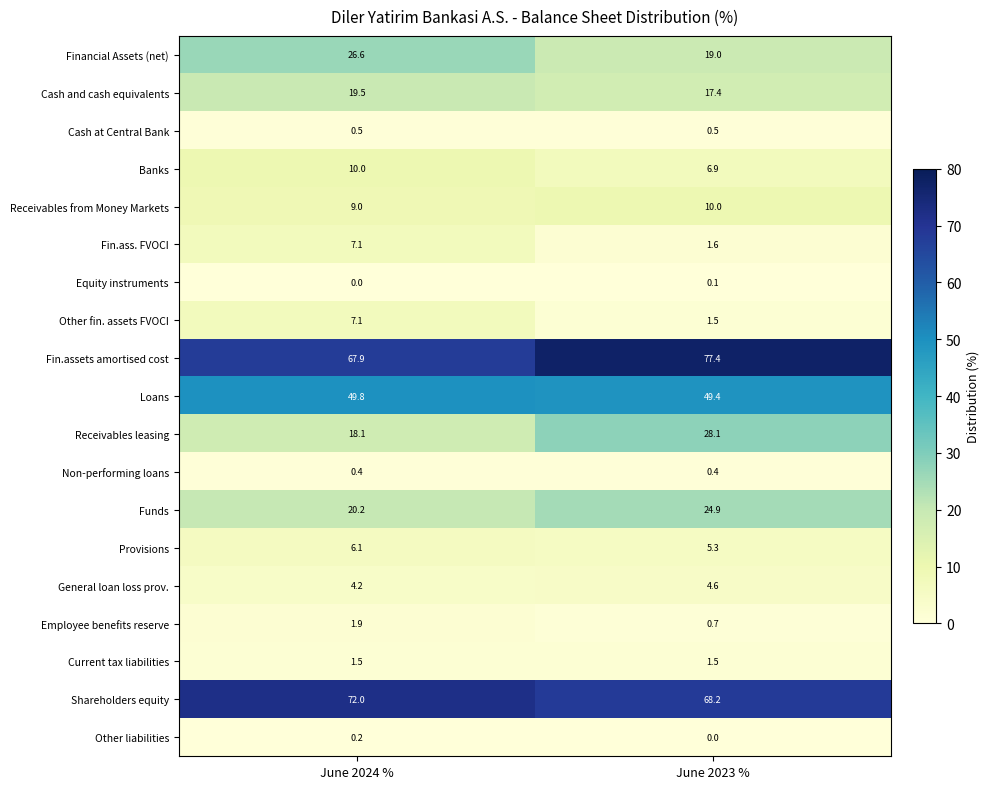

Count the number of categories in the chart.

2